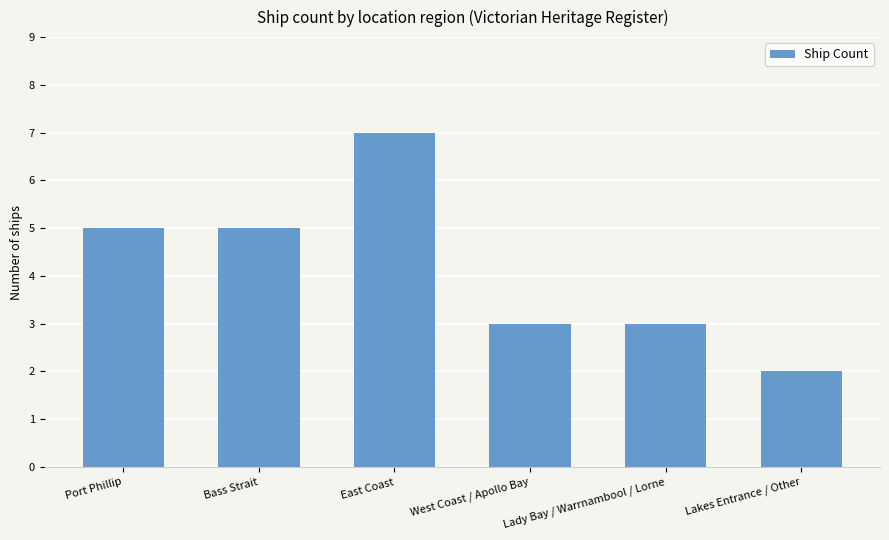

Approximately how many times larger is the value at Port Phillip compared to West Coast / Apollo Bay?

1.7